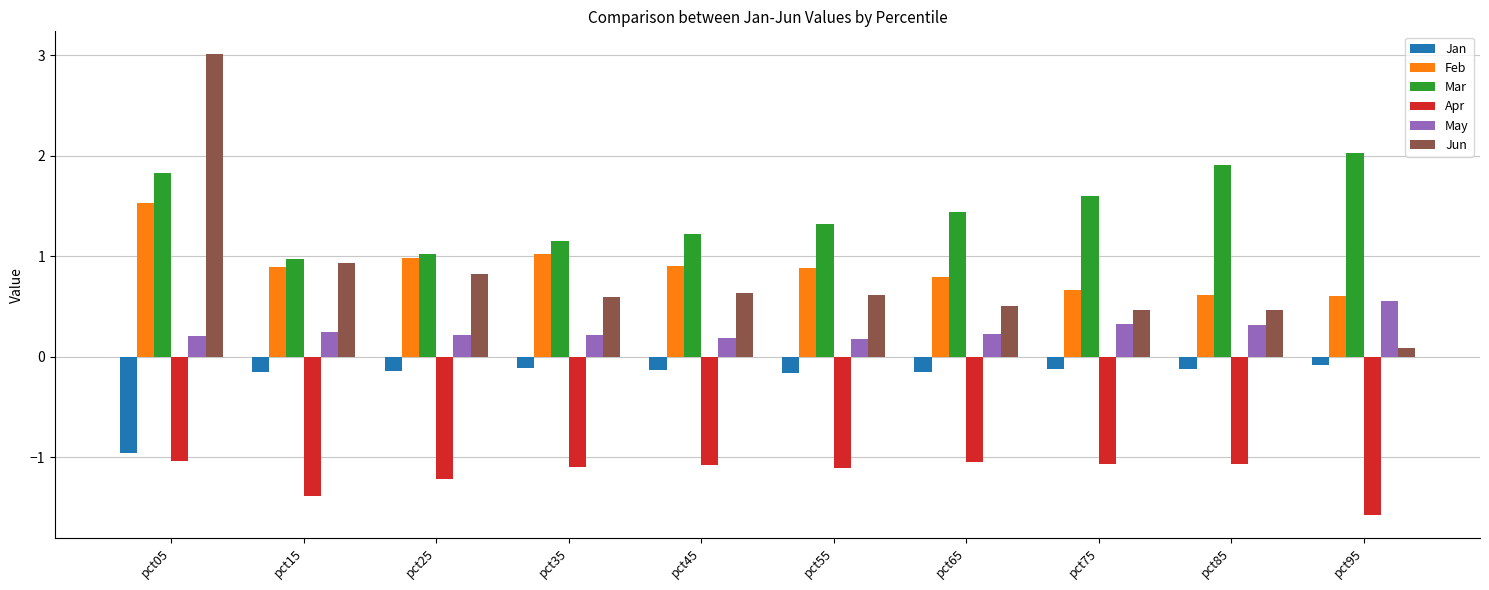

True or false: Mar has a value of 1.4 at pct95.

False